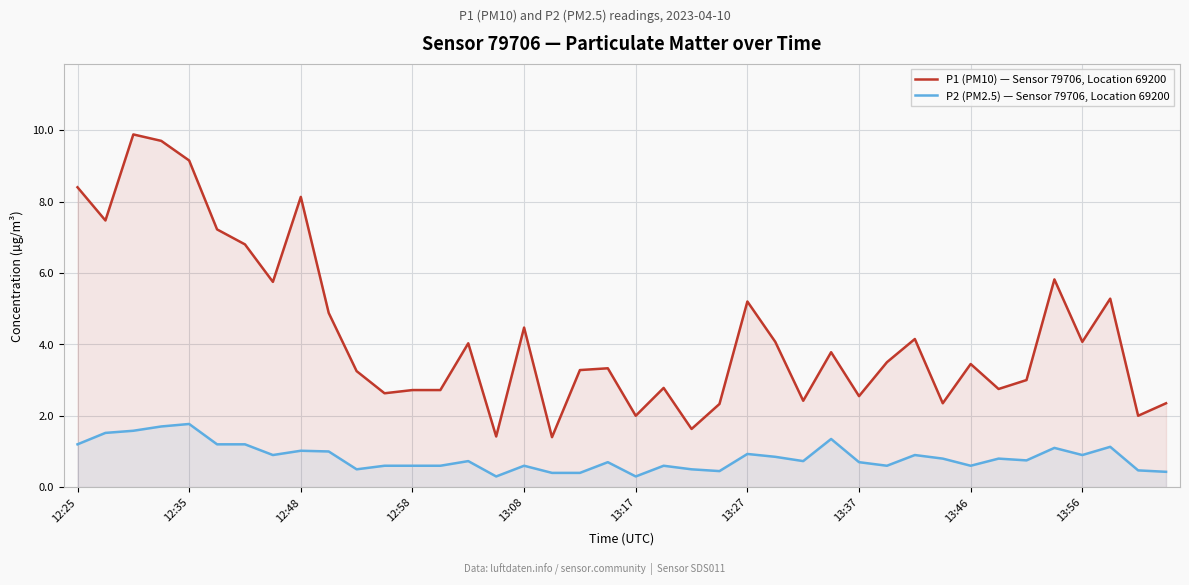

What is the smallest value displayed?

0.3